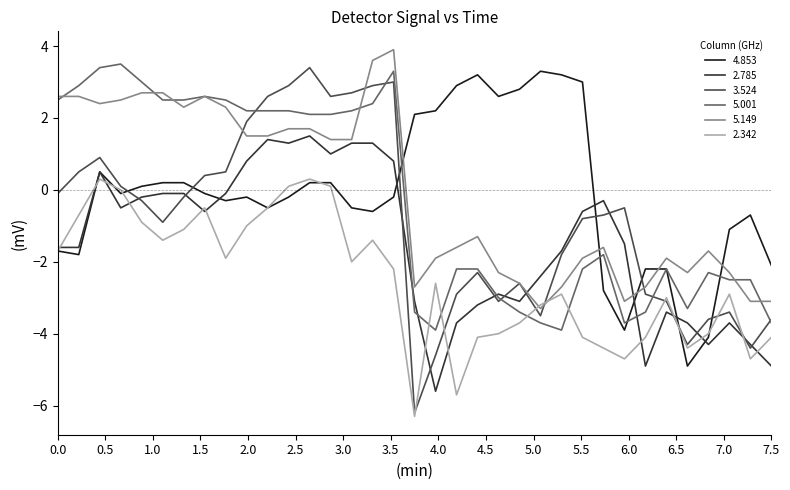

Which series has the widest spread of values?

3.524